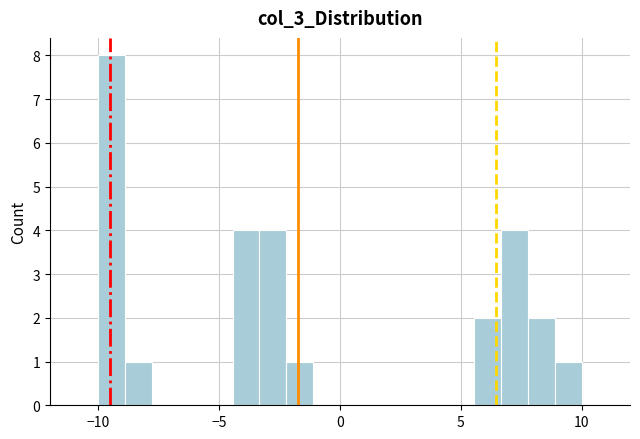

Around what value on the x-axis is the tallest bar? Give the approximate position of its centre, as read against the axis.

-9.5